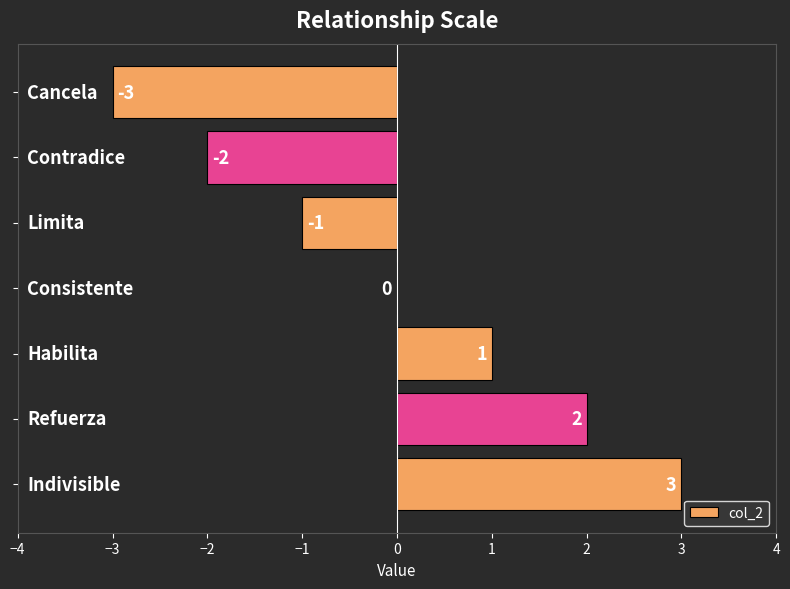

How many values are between -2 and 2?

5